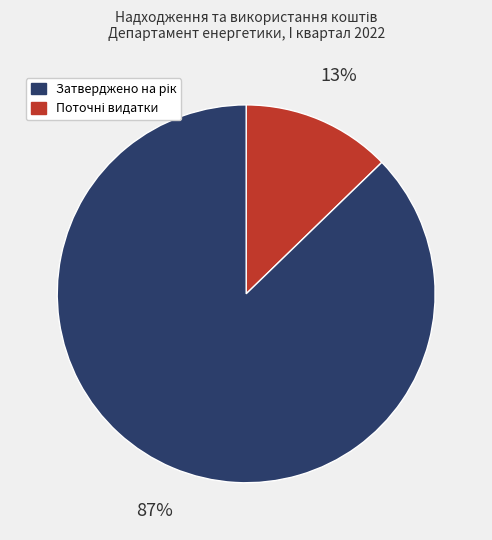

Is there any slice that represents more than half of the pie?

Yes